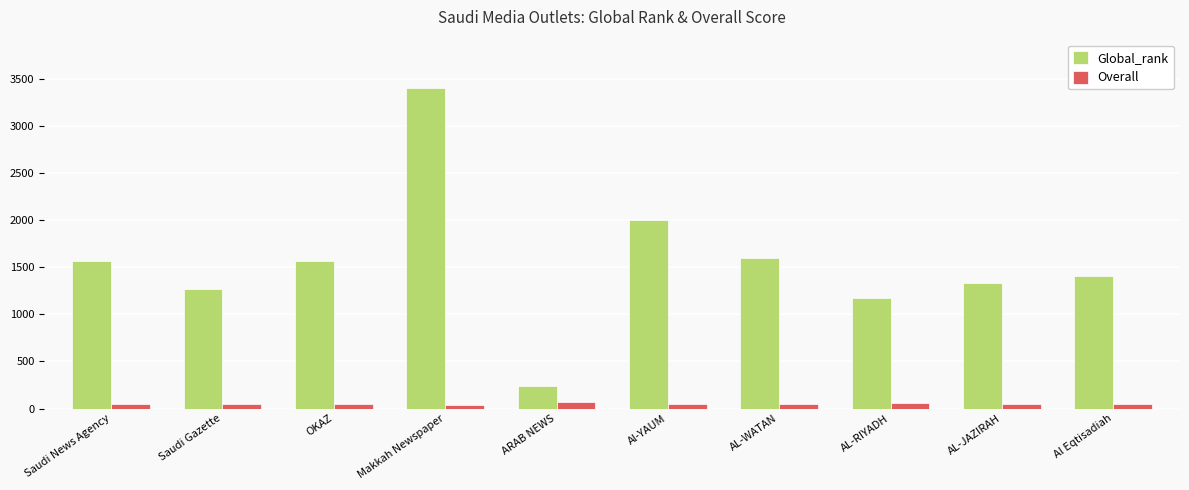

What is the approximate value of Global_rank at Al-YAUM?

1998.0